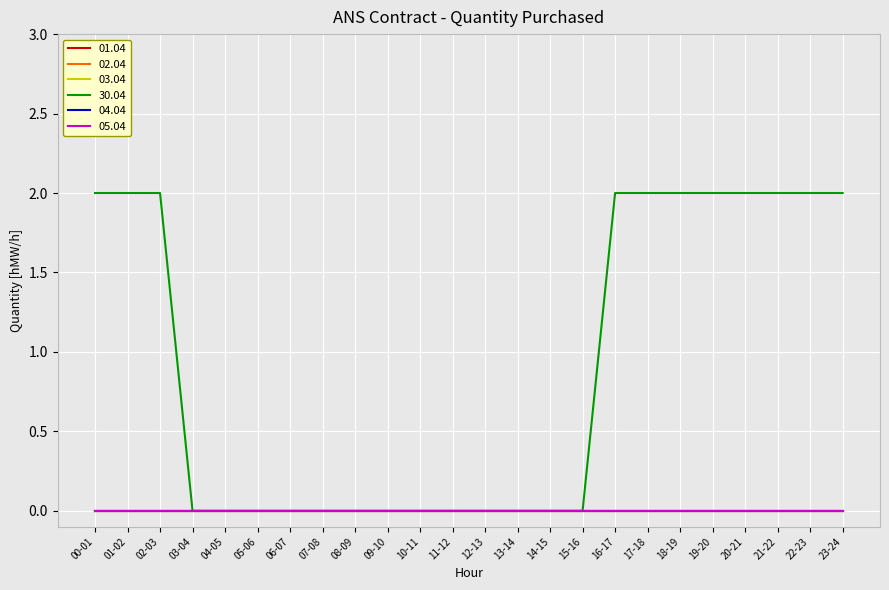

What is the label of the 24th point from the right?

00-01